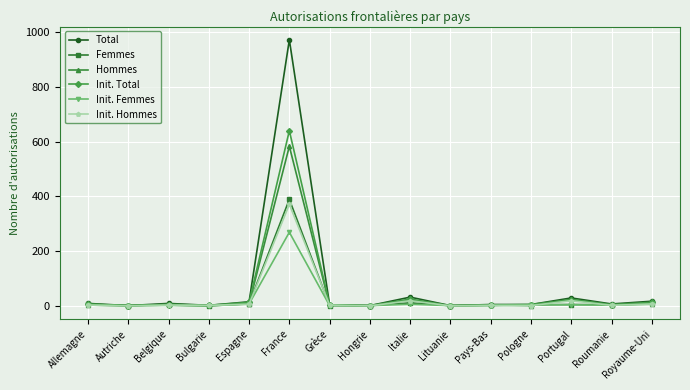

What is the label of the 11th point from the left?

Pays-Bas